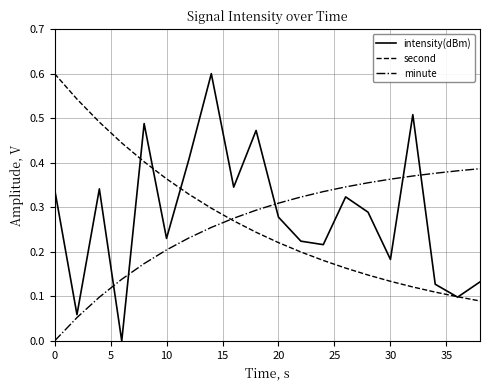

Which series has the largest total across all categories?

intensity(dBm)